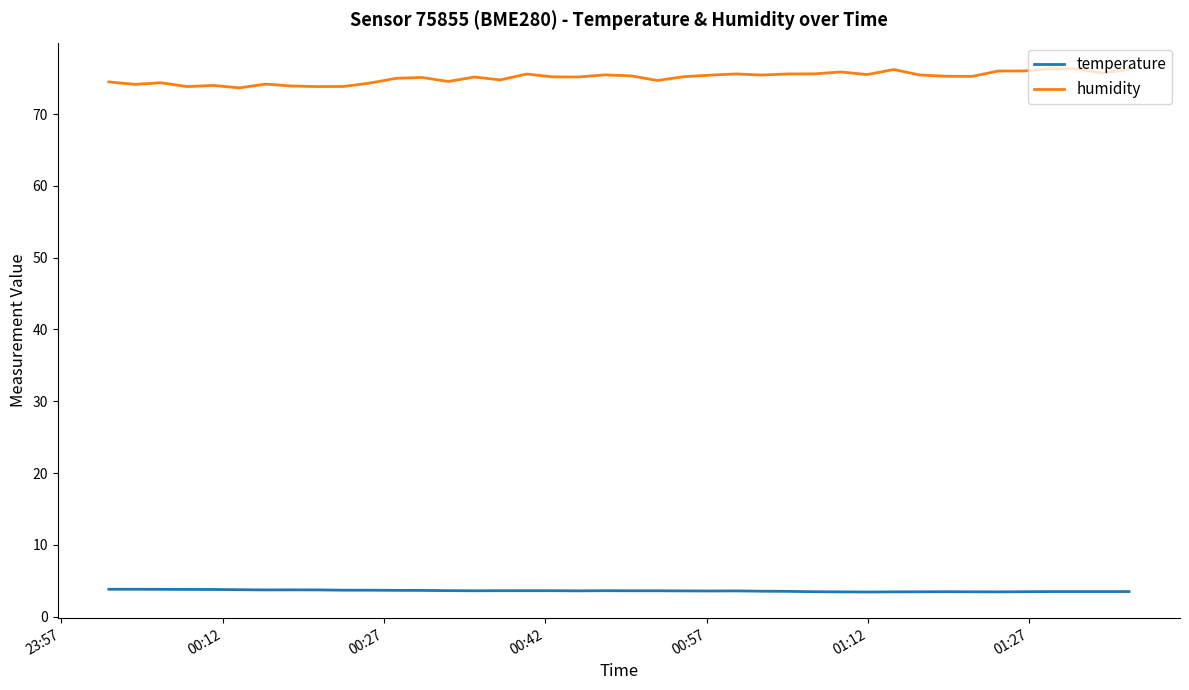

True or false: humidity and temperature cross at least once.

False